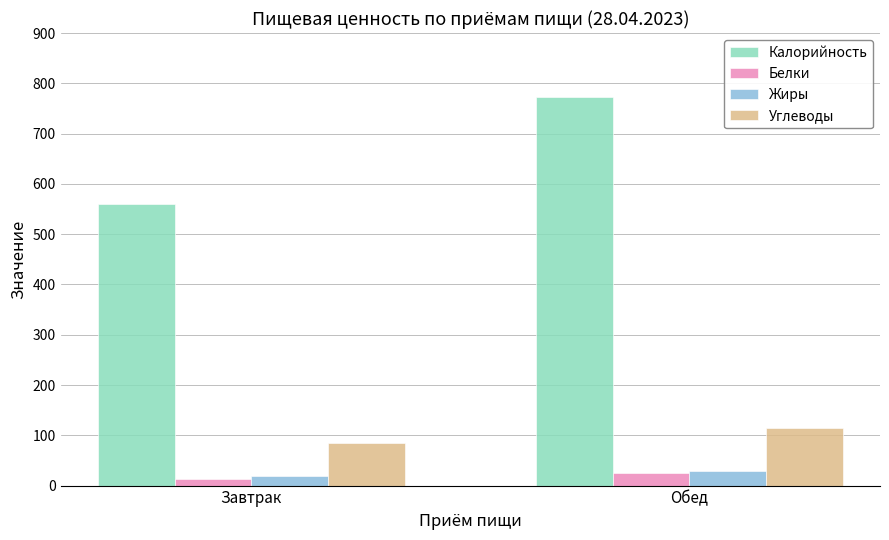

Between Завтрак and Обед, which series saw the biggest shift?

Калорийность